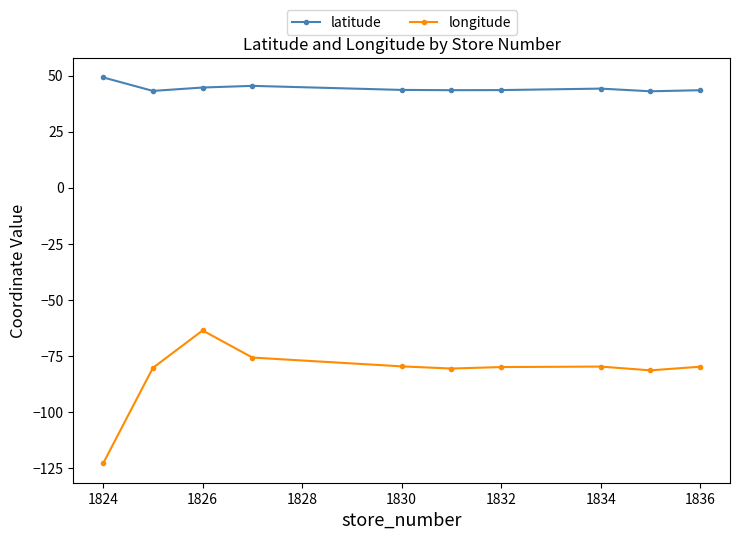

Rank the series by their average value, from lowest to highest.

longitude, latitude